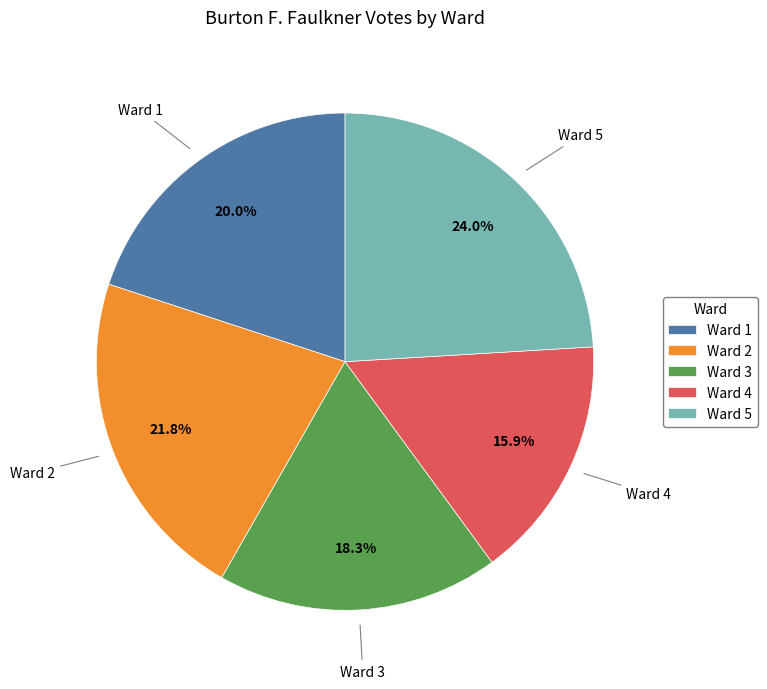

What percentage is the Ward 2 slice, to the nearest percent?

22%